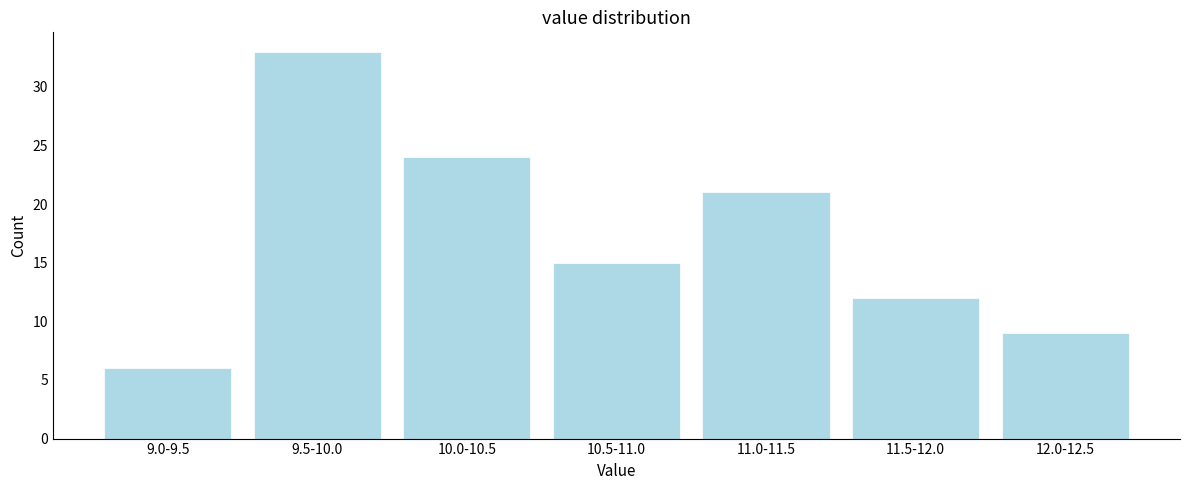

Reading right to left, transcribe all the data shown in this chart.

12.0-12.5=9	11.5-12.0=12	11.0-11.5=21	10.5-11.0=15	10.0-10.5=24	9.5-10.0=33	9.0-9.5=6